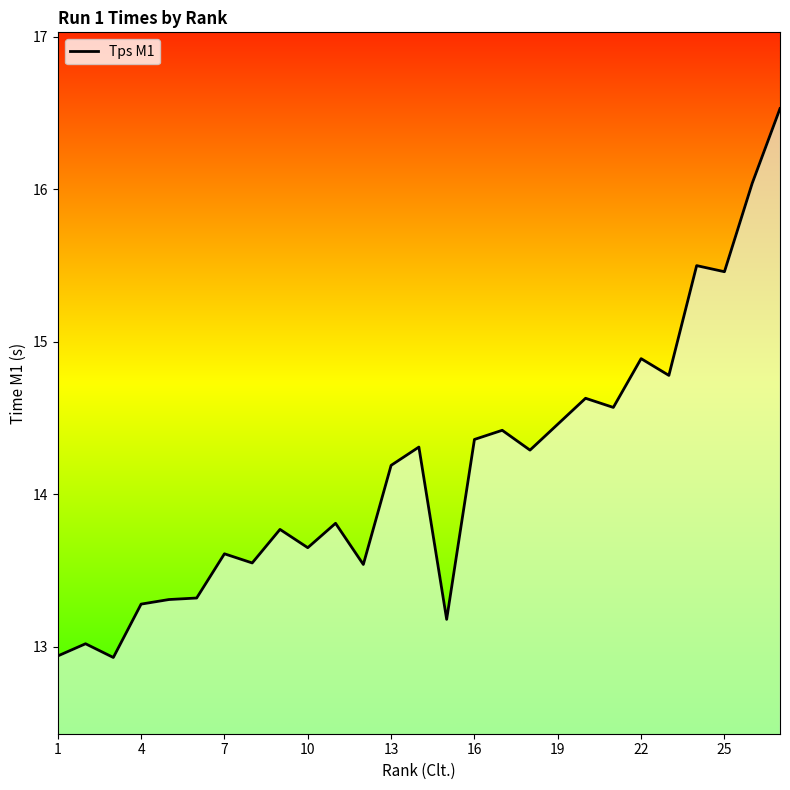

How many interior local peaks (higher than both neighbors) does the data have?

9